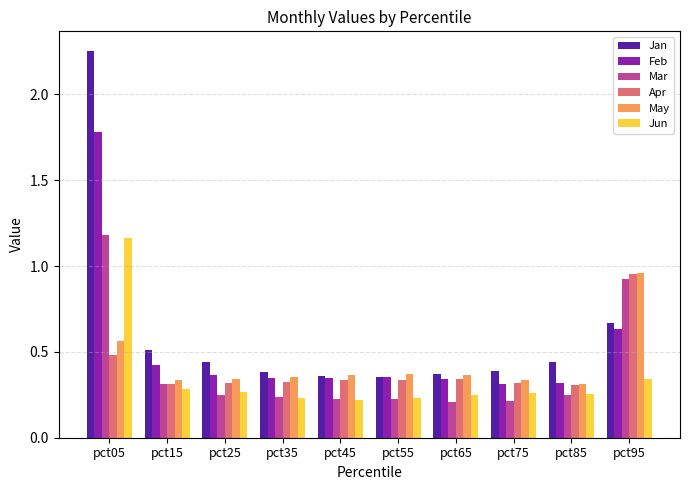

How many Jun values are between 0 and 1?

9